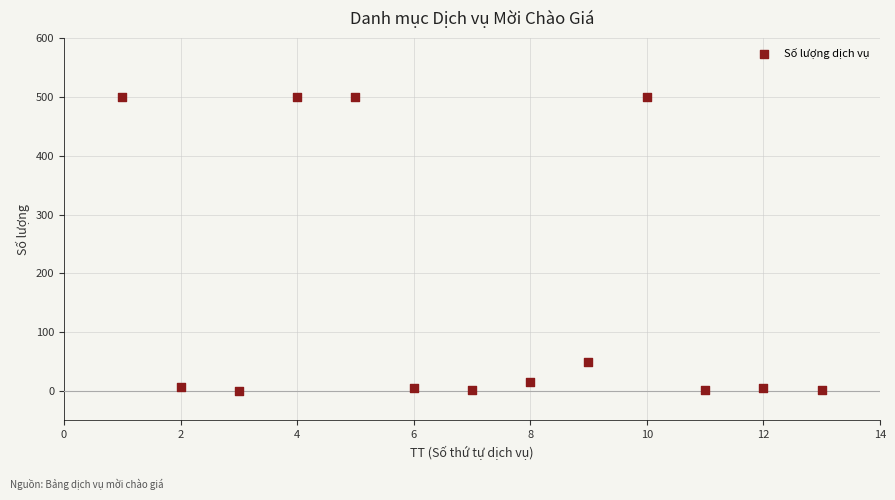

What is the range of Y values (max minus min)?

500